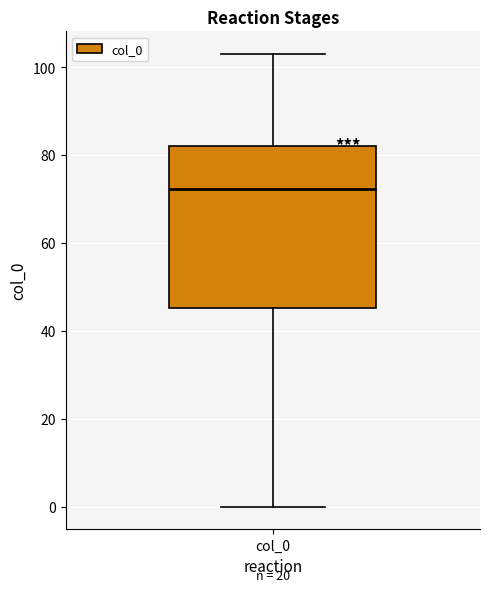

Read this box plot against the y-axis: the position of the median line, the range covered by the box, and the ends of both whiskers. The values are not printed on the chart, so give them approximately, as read against the axis.

median 72, box 46 to 82, whiskers 0 to 104